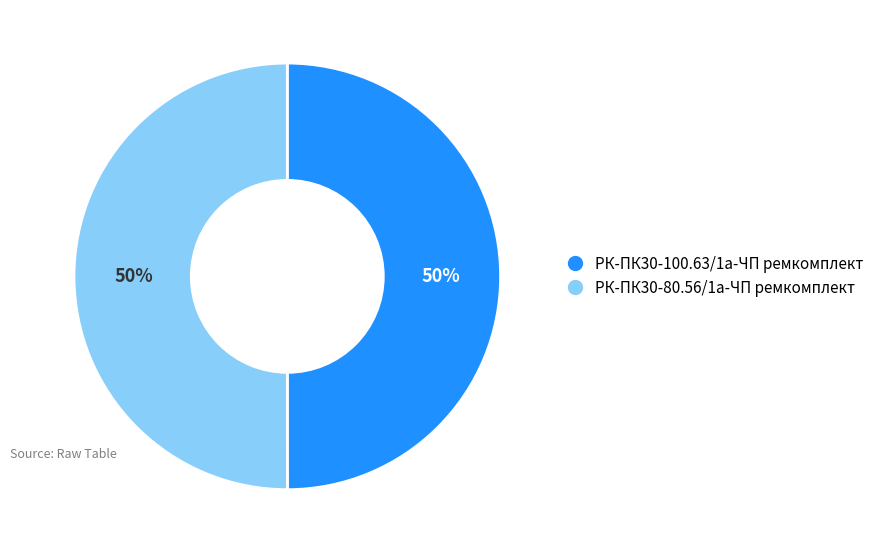

To the nearest percent, what is the average slice percentage?

50%